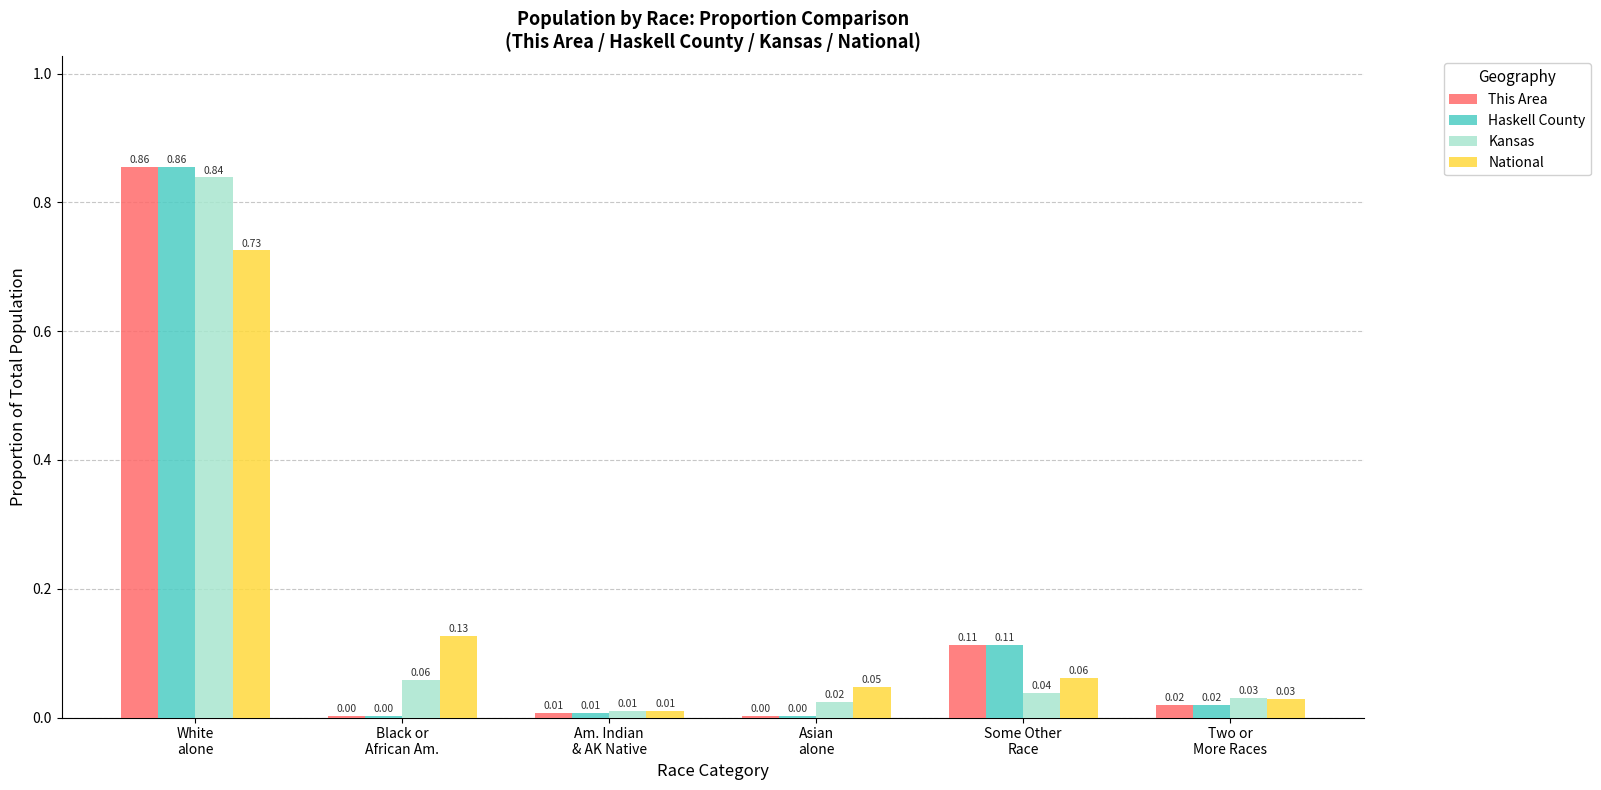

Which series has the largest range (max minus min)?

This Area